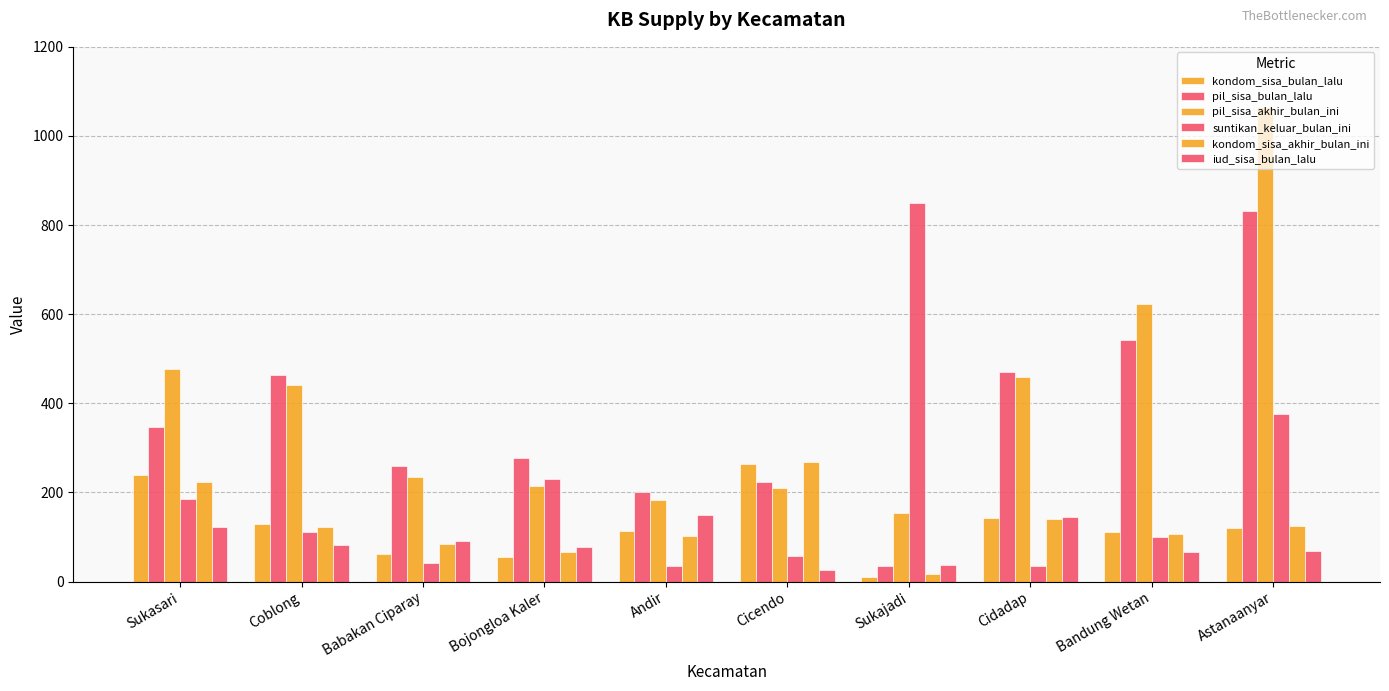

What is the difference between the maximum and minimum values in the suntikan_keluar_bulan_ini series?

816